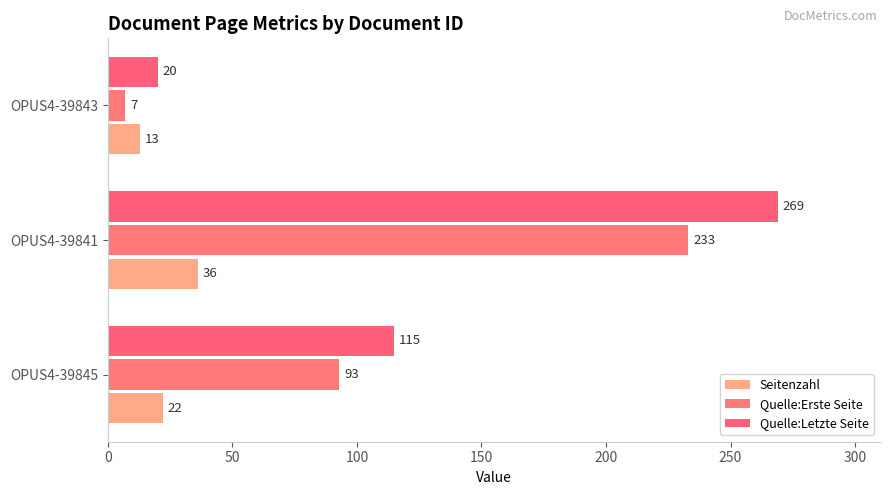

How many categories are shown in the chart?

3